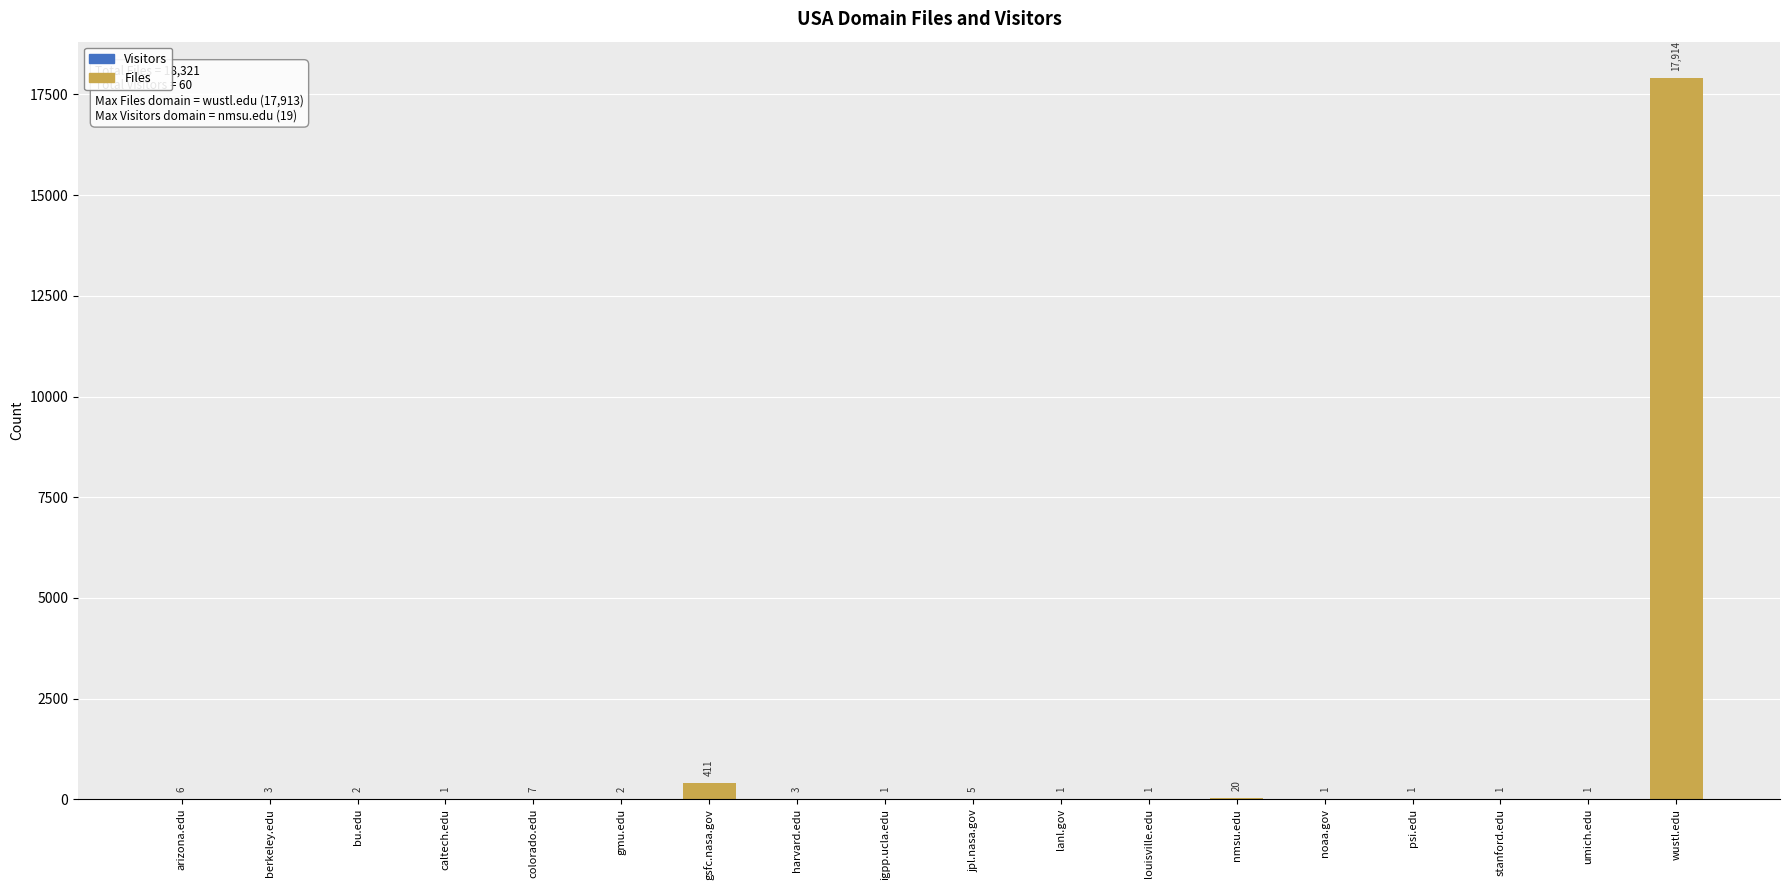

At which category is the sum across all series the highest?

wustl.edu